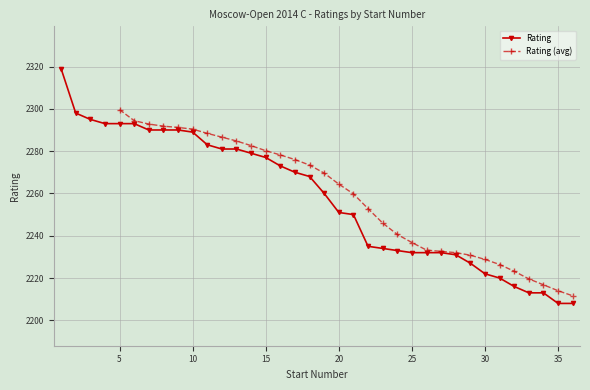

At which label does the data first exceed 2268?

1